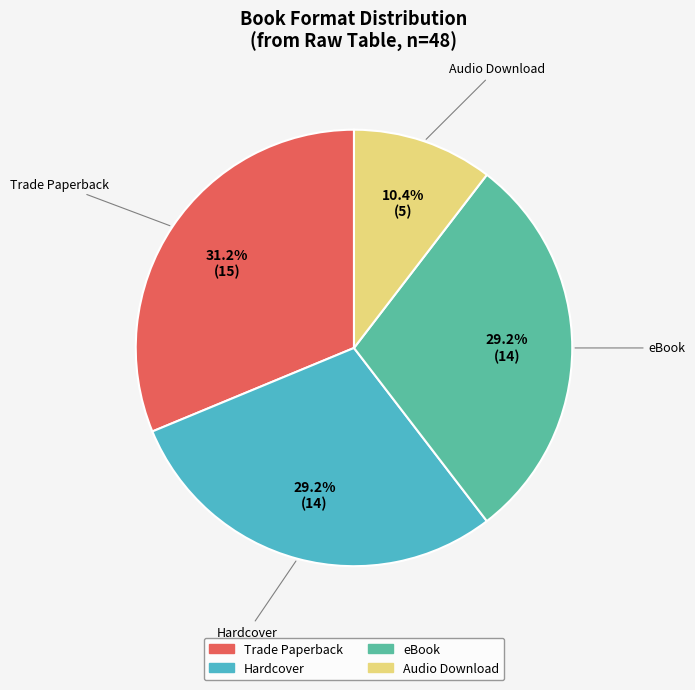

The Trade Paperback slice represents 31% of the pie. True or false?

True